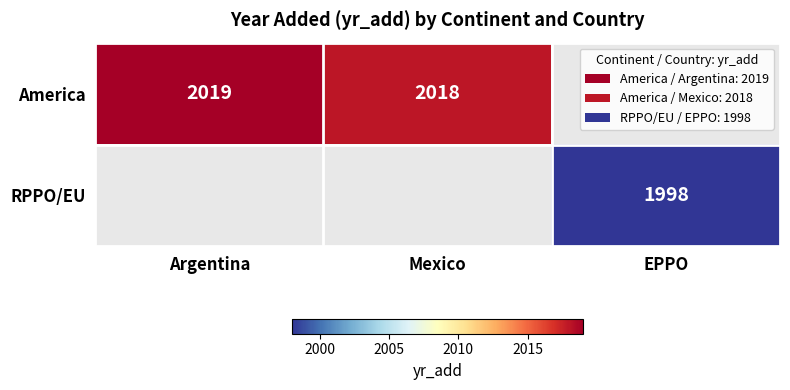

True or false: America has a value of 2018 at Mexico.

True